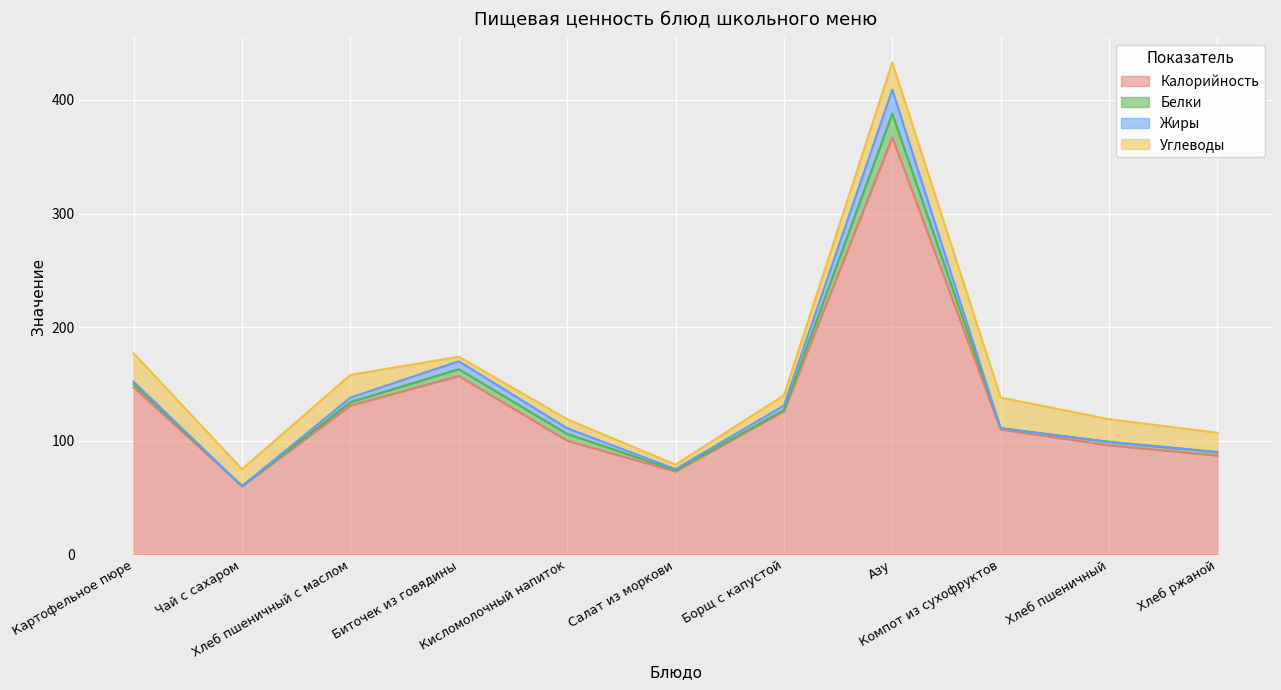

What is the sum of all Калорийность values?

1454